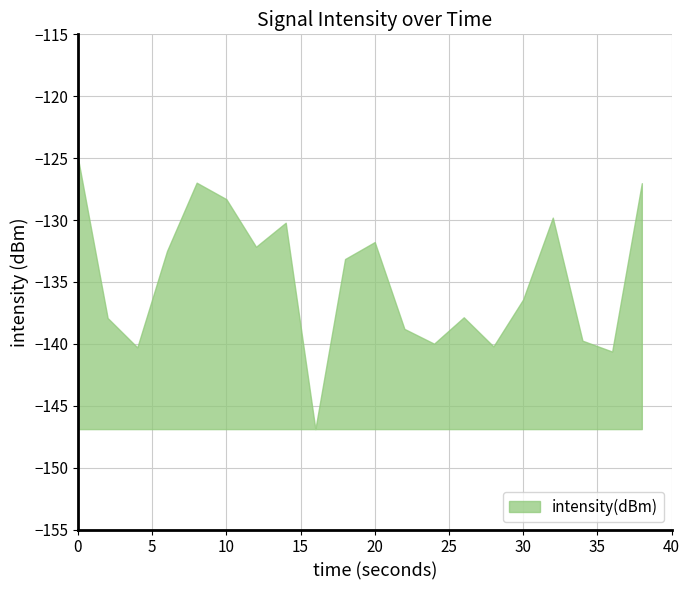

What is the smallest value displayed?

-146.9